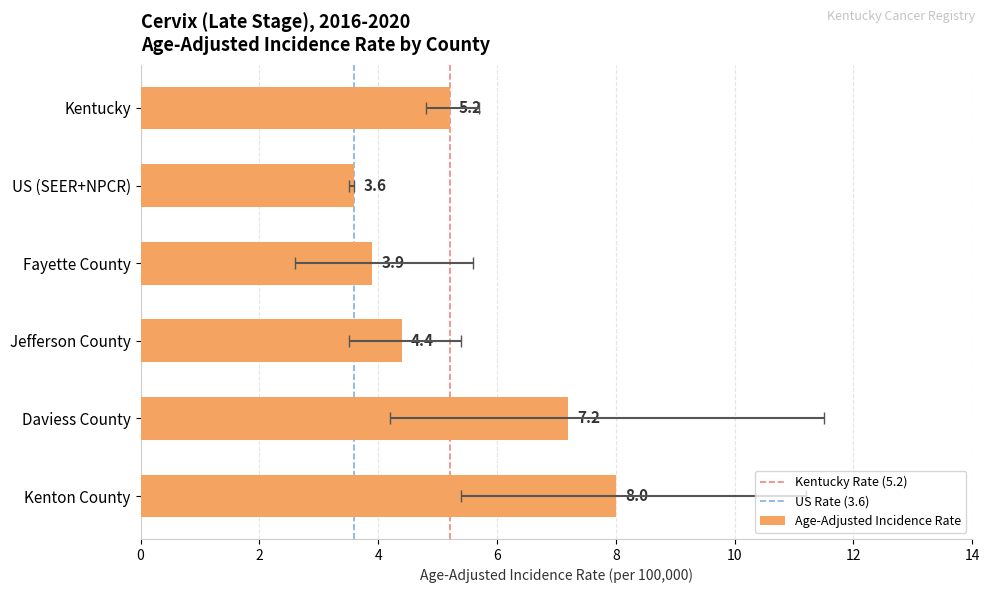

At which label does Age-Adjusted Incidence Rate reach its minimum?

US (SEER+NPCR)